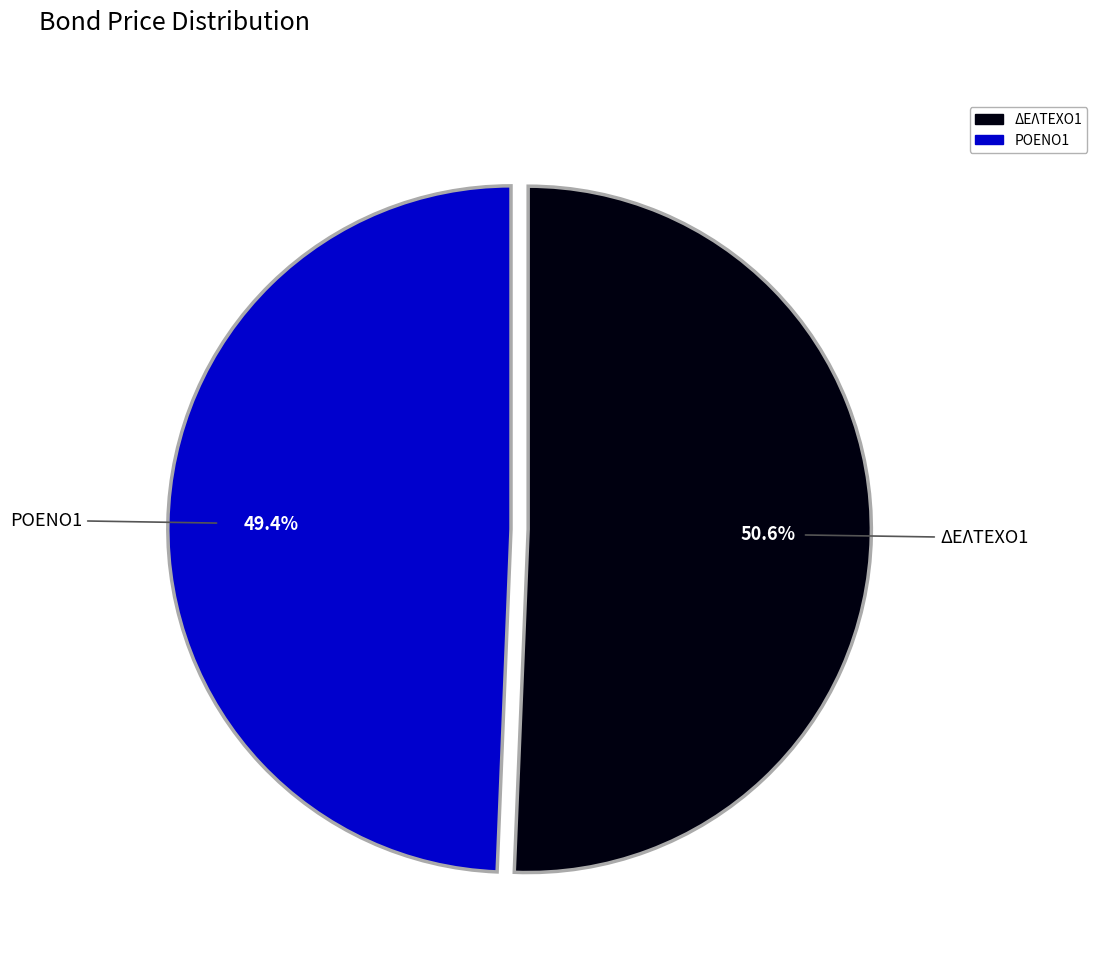

How many slices are in this pie chart?

2